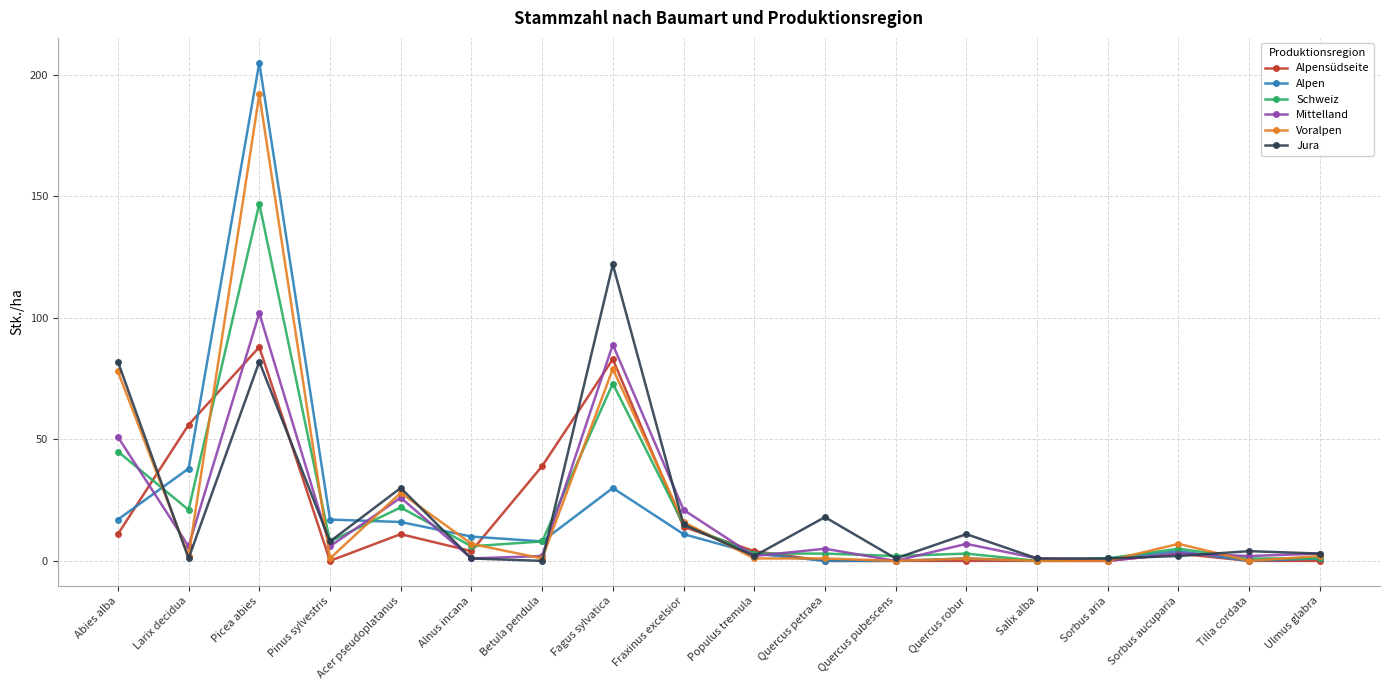

Does the chart have visible grid lines?

Yes